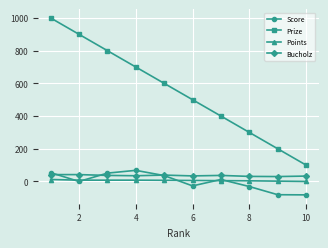

True or false: Prize has more than 1 interior local peaks.

False